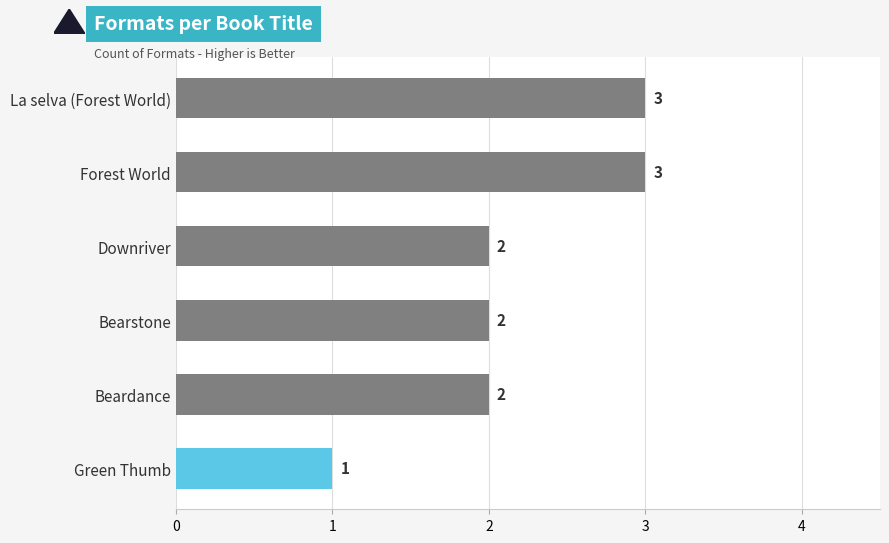

The chart shows a value of 3 at La selva (Forest World). True or false?

True